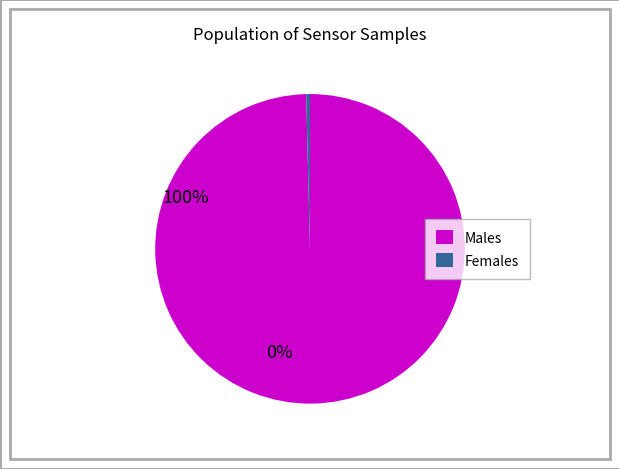

Combined, do Males and Females account for over 50%?

Yes